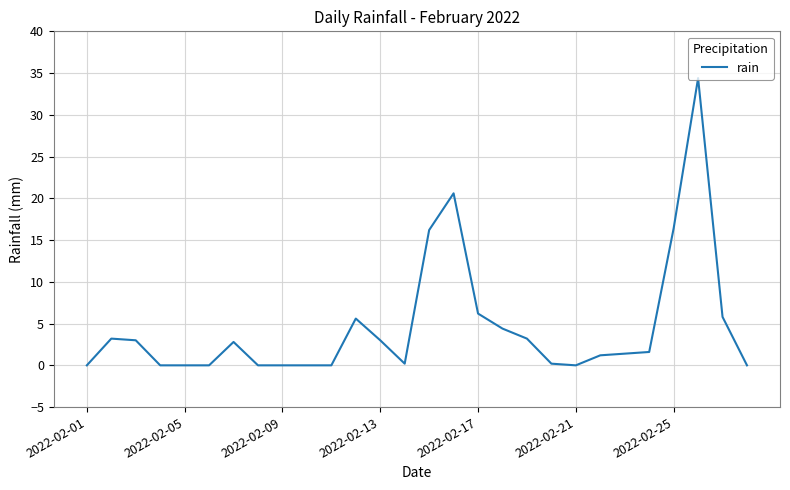

What is the greatest value displayed?

34.4